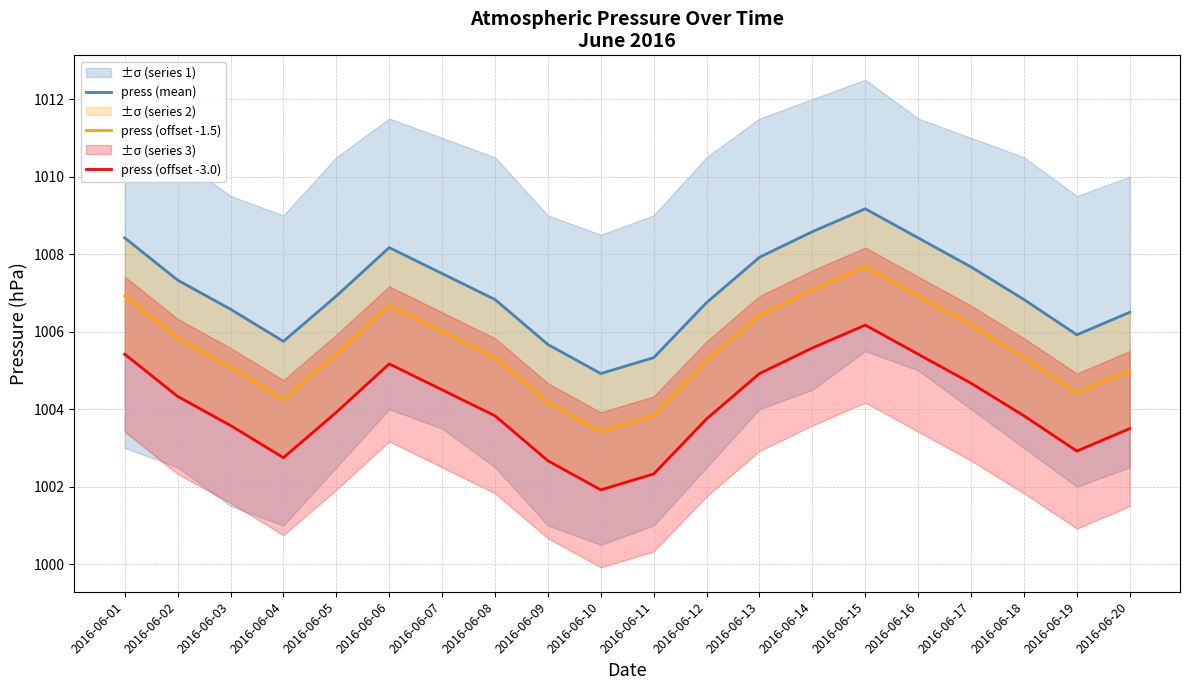

Which category has the highest value across all series?

2016-06-15